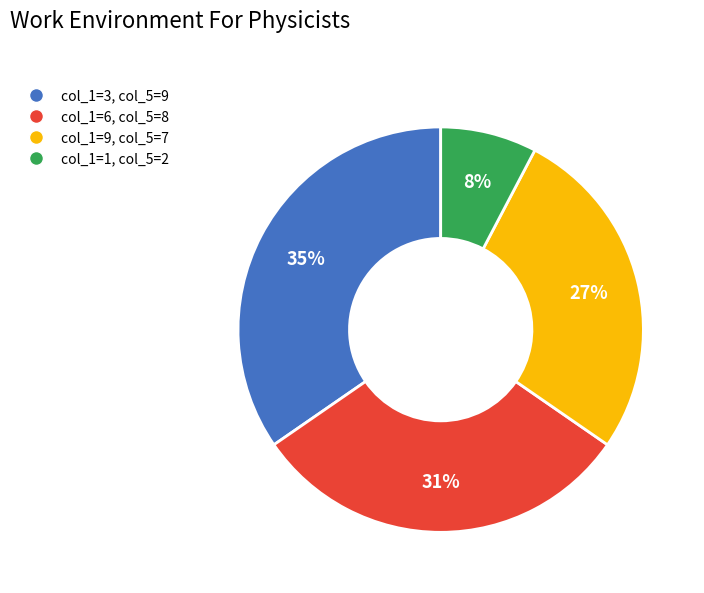

Is there any slice that represents more than half of the pie?

No